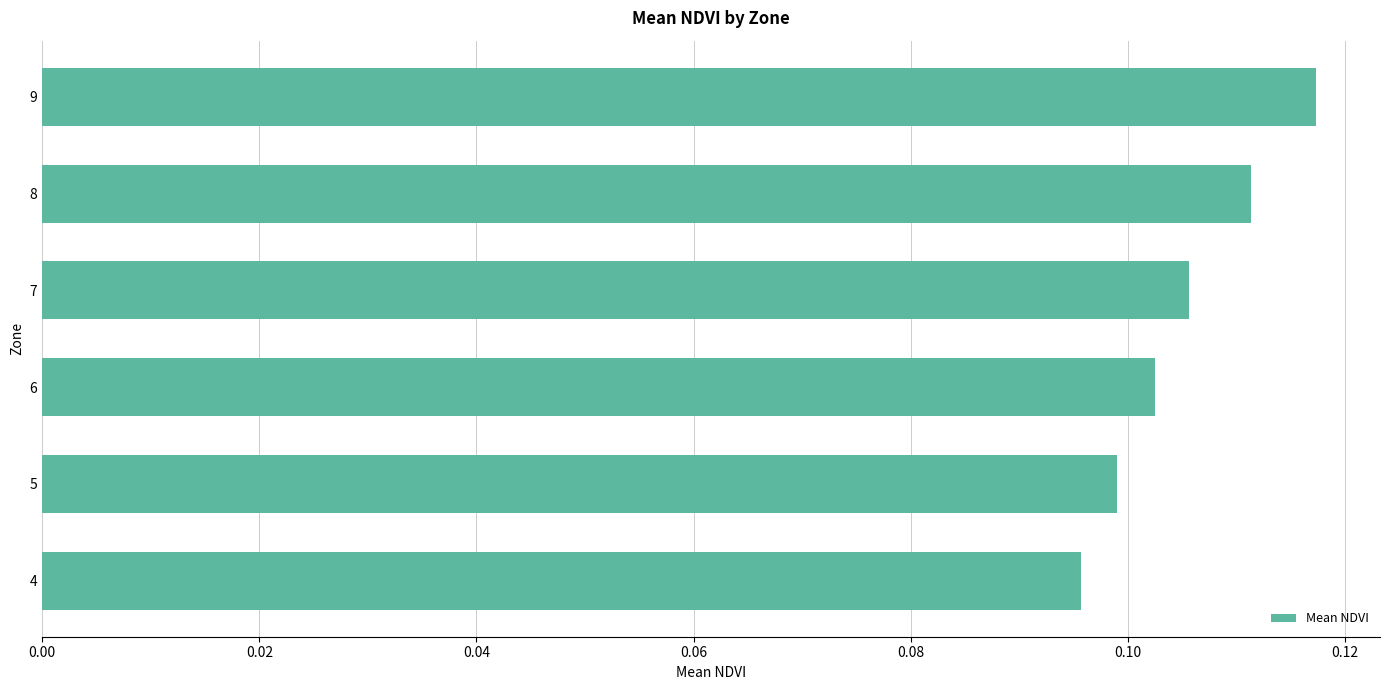

Are the bars grouped side by side (vs. stacked)?

No